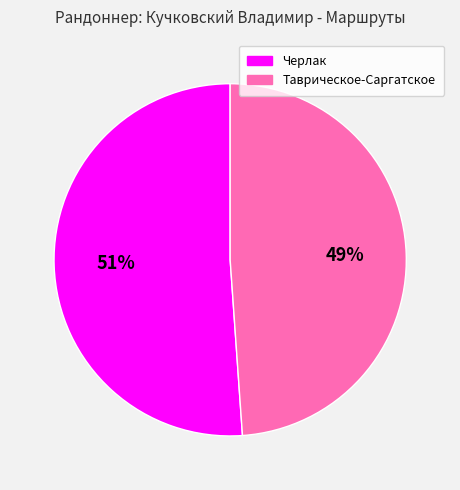

To the nearest percent, what is the difference between the largest and smallest slice percentages?

2%